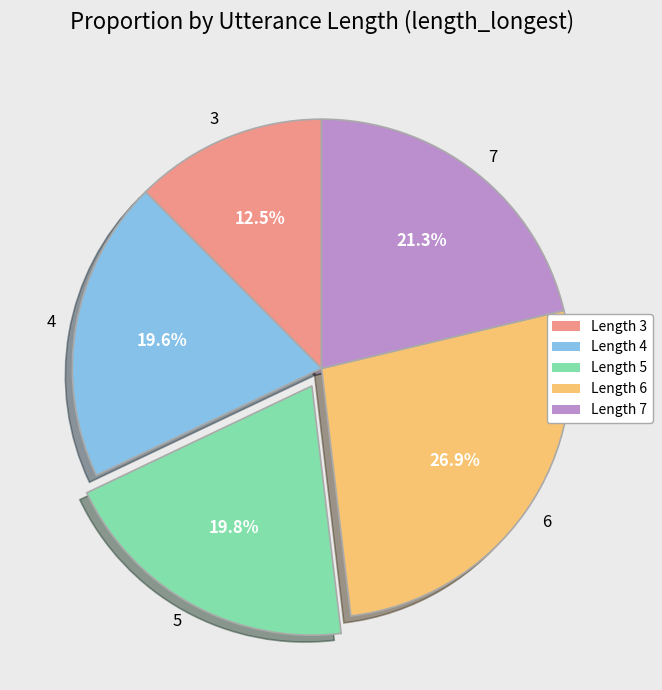

Is there any slice that represents more than half of the pie?

No